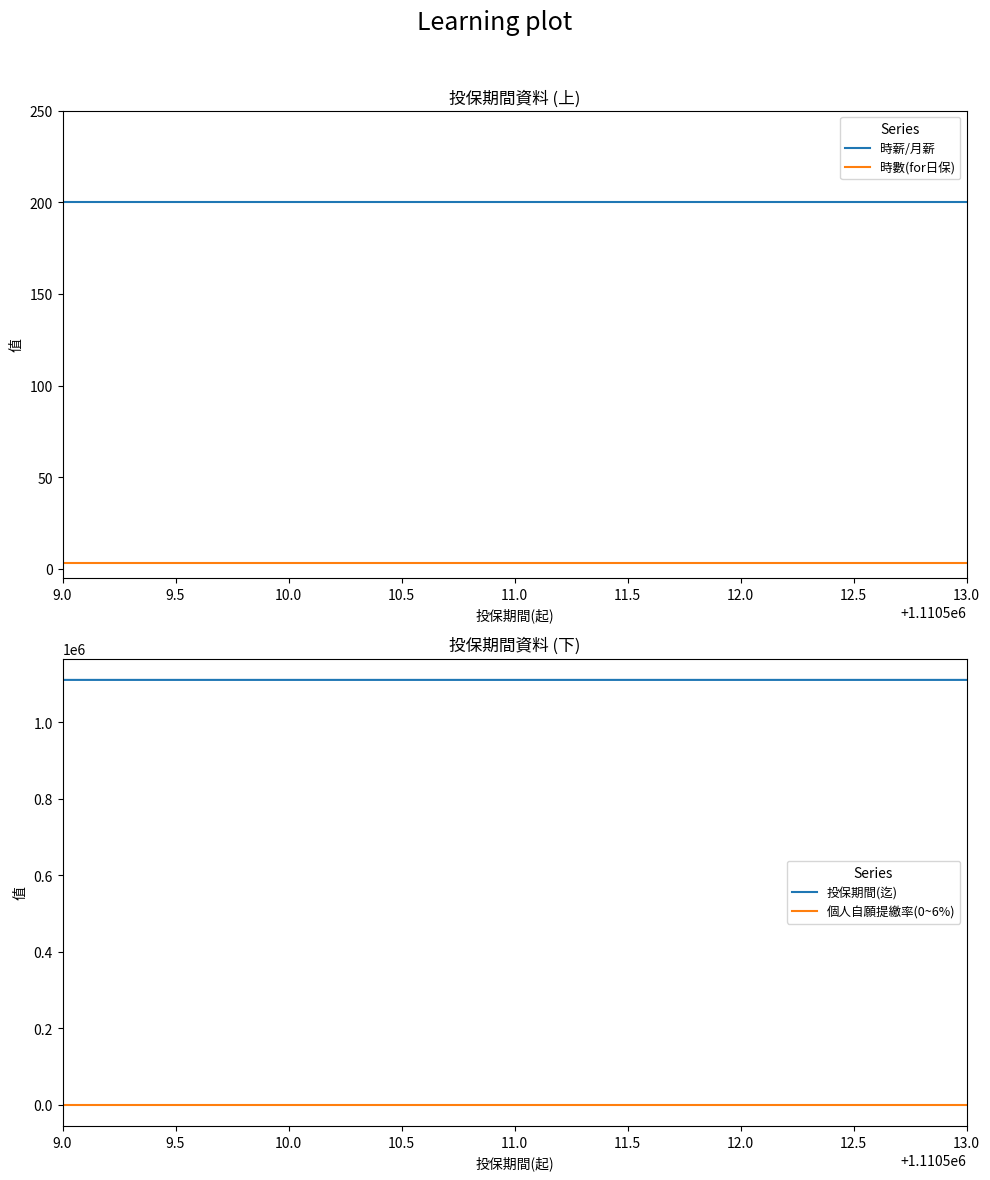

What position from the left is 9.0?

1